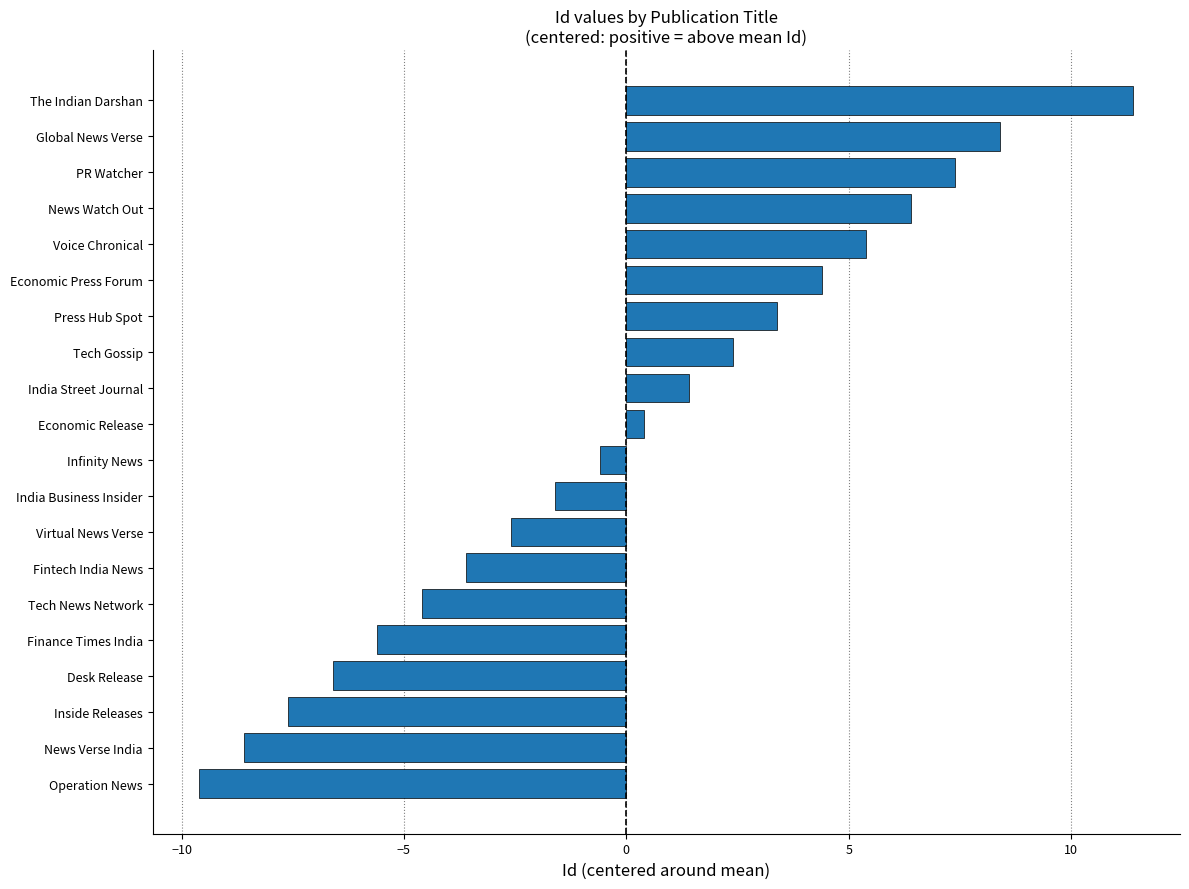

What is the sum of the values at Virtual News Verse and News Verse India?

-11.2